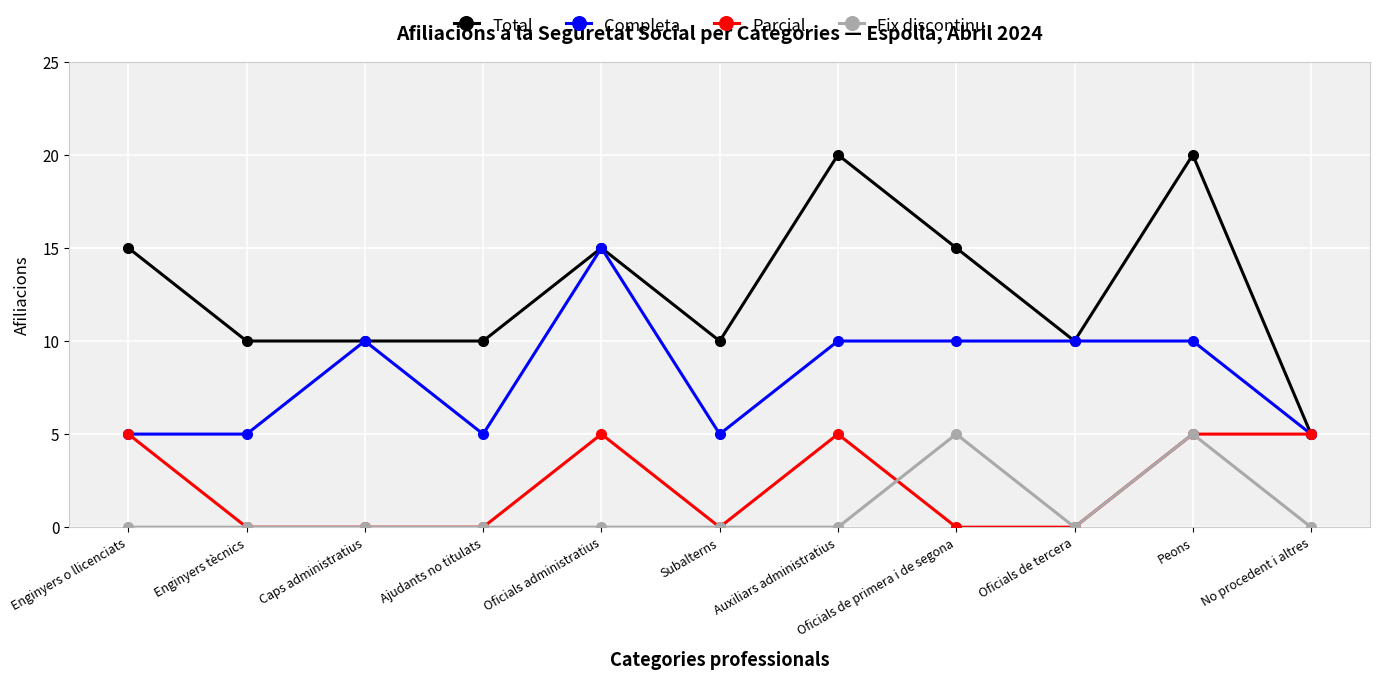

Count the Completa values in the range 5 to 10.

10